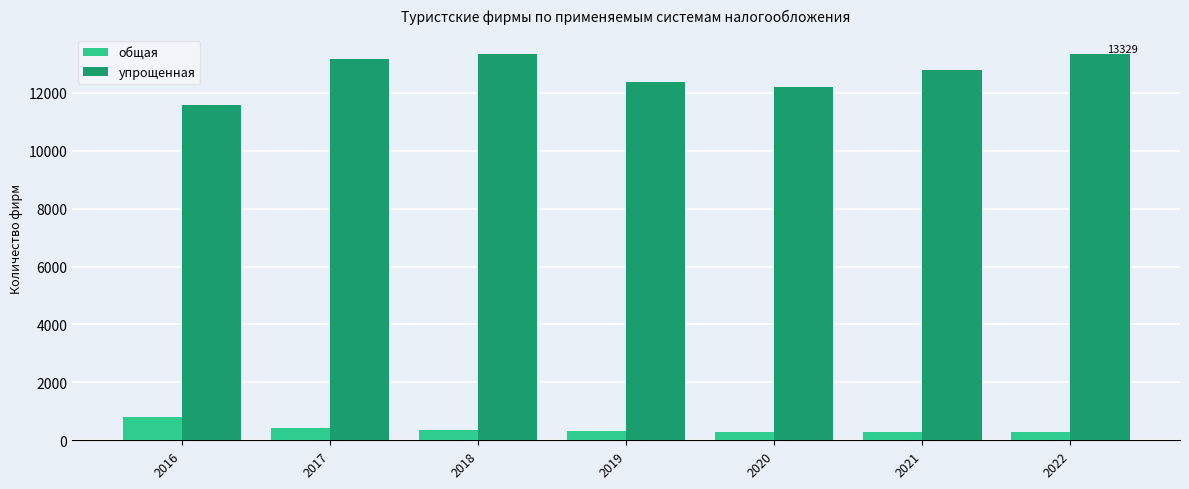

Are the bars grouped side by side (vs. stacked)?

Yes